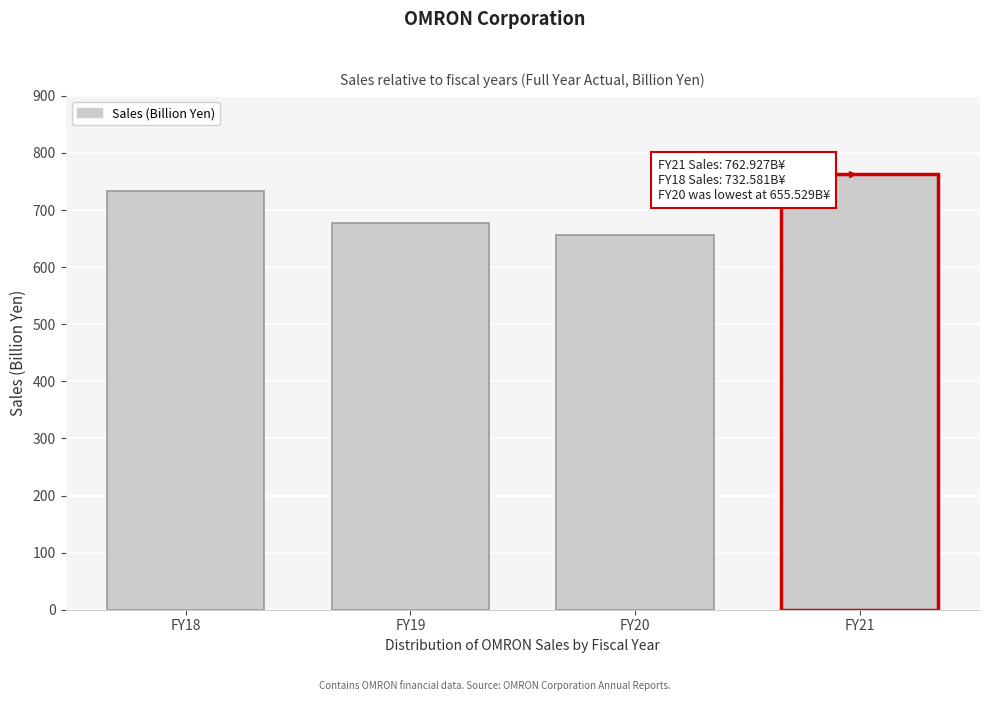

Reading left to right, what are all the values shown in this chart?

732.6	678.0	655.5	762.9